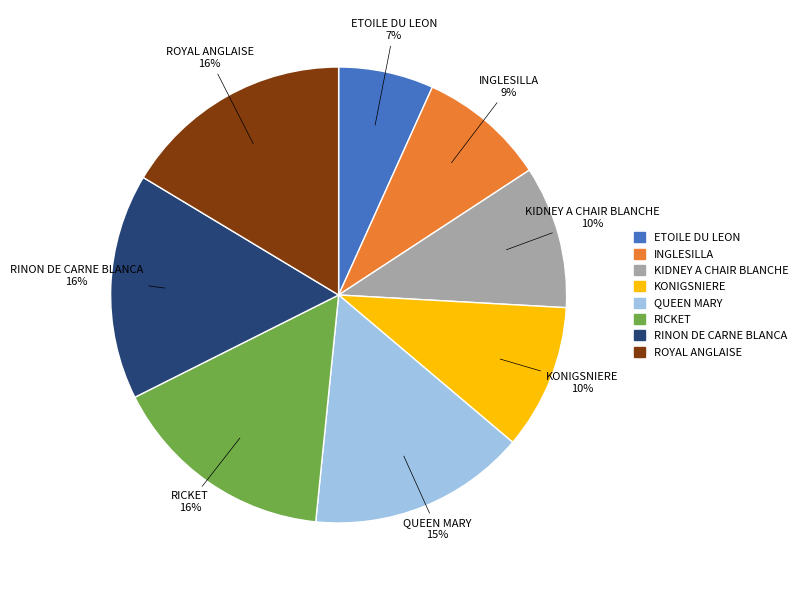

Which slice is the smallest?

ETOILE DU LEON